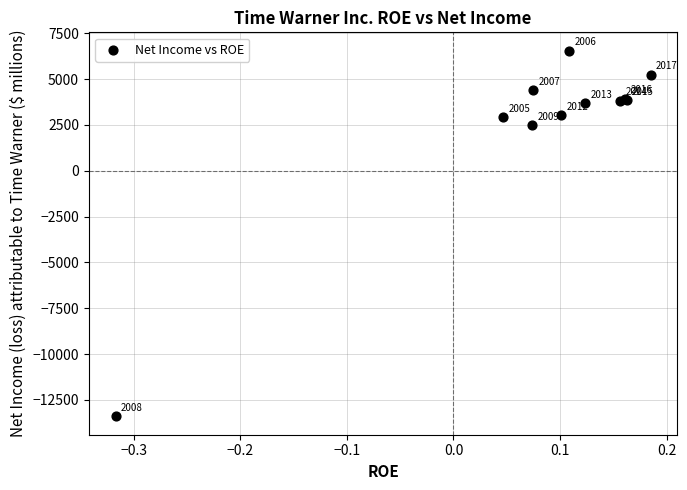

What Y value in the scatter plot is closest to -3425?

2468